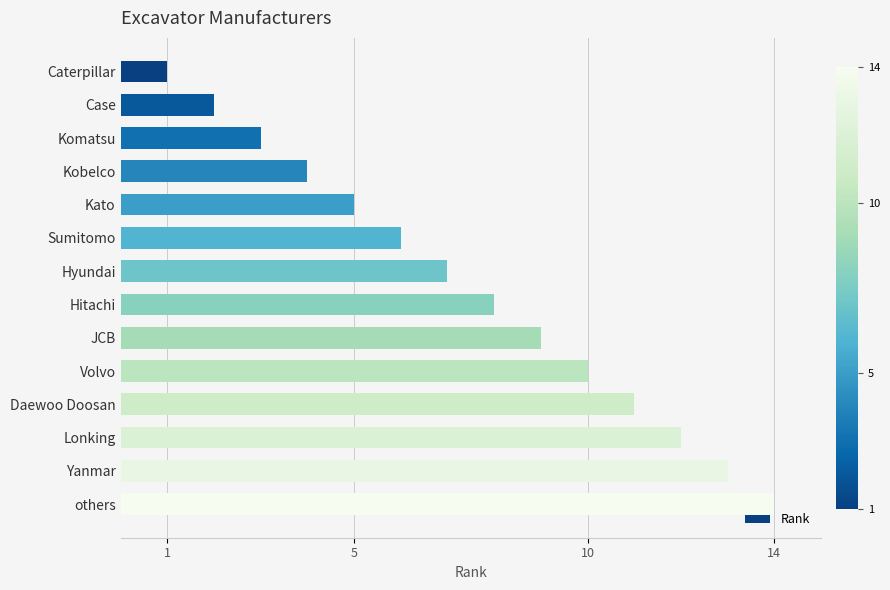

How many series are shown in this chart?

1